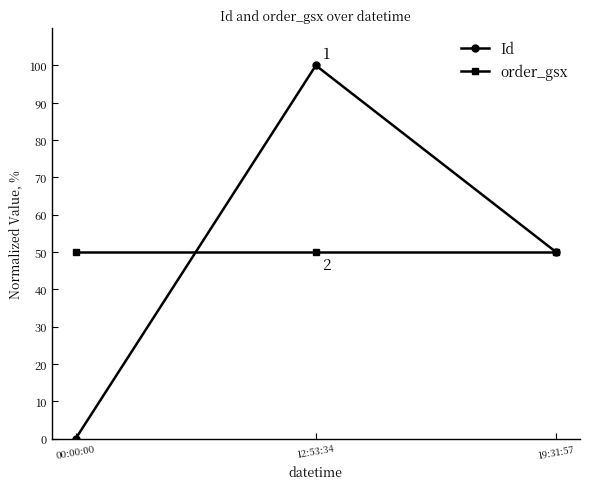

At which category is the sum across all series the highest?

12:53:34